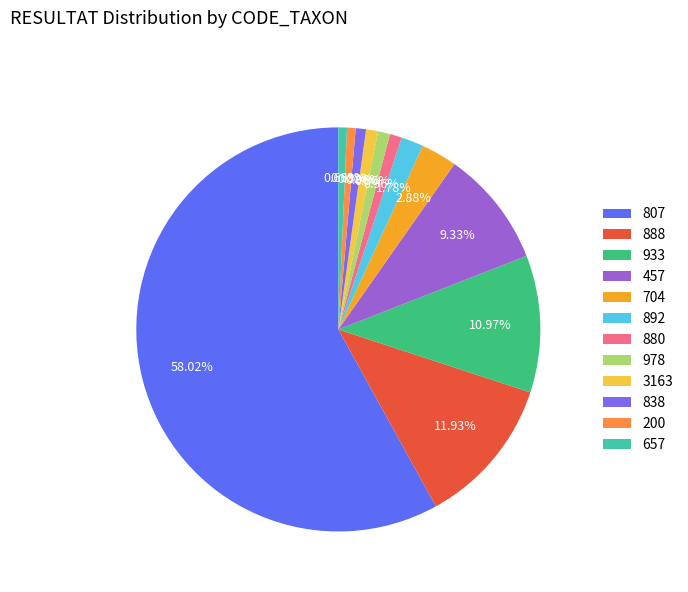

Is there a majority slice in this chart?

Yes